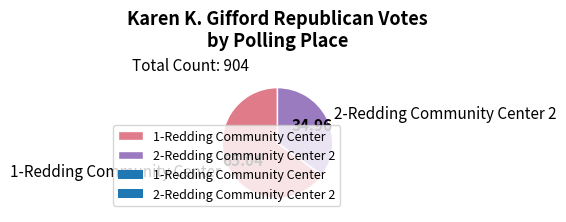

How many slices are in this pie chart?

2